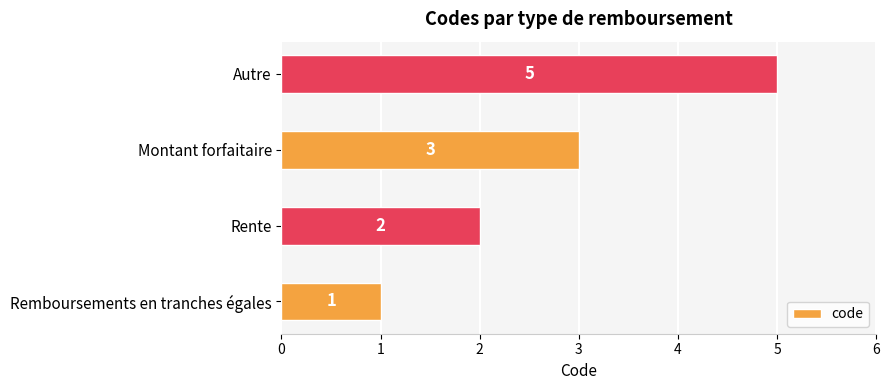

True or false: the data shows 1 at Rente.

False